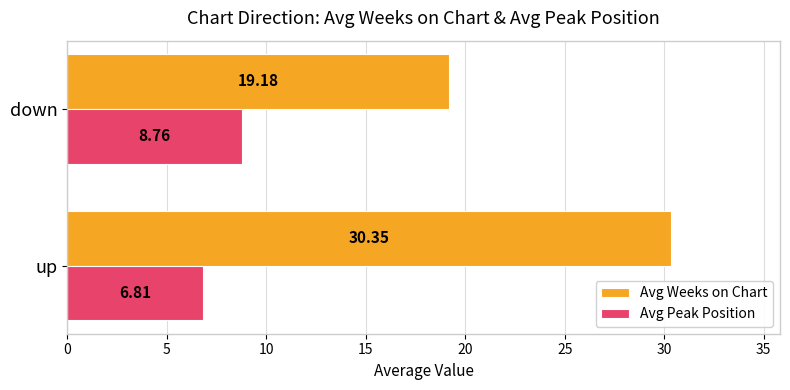

Which category has the lowest value in the Avg Weeks on Chart series?

down